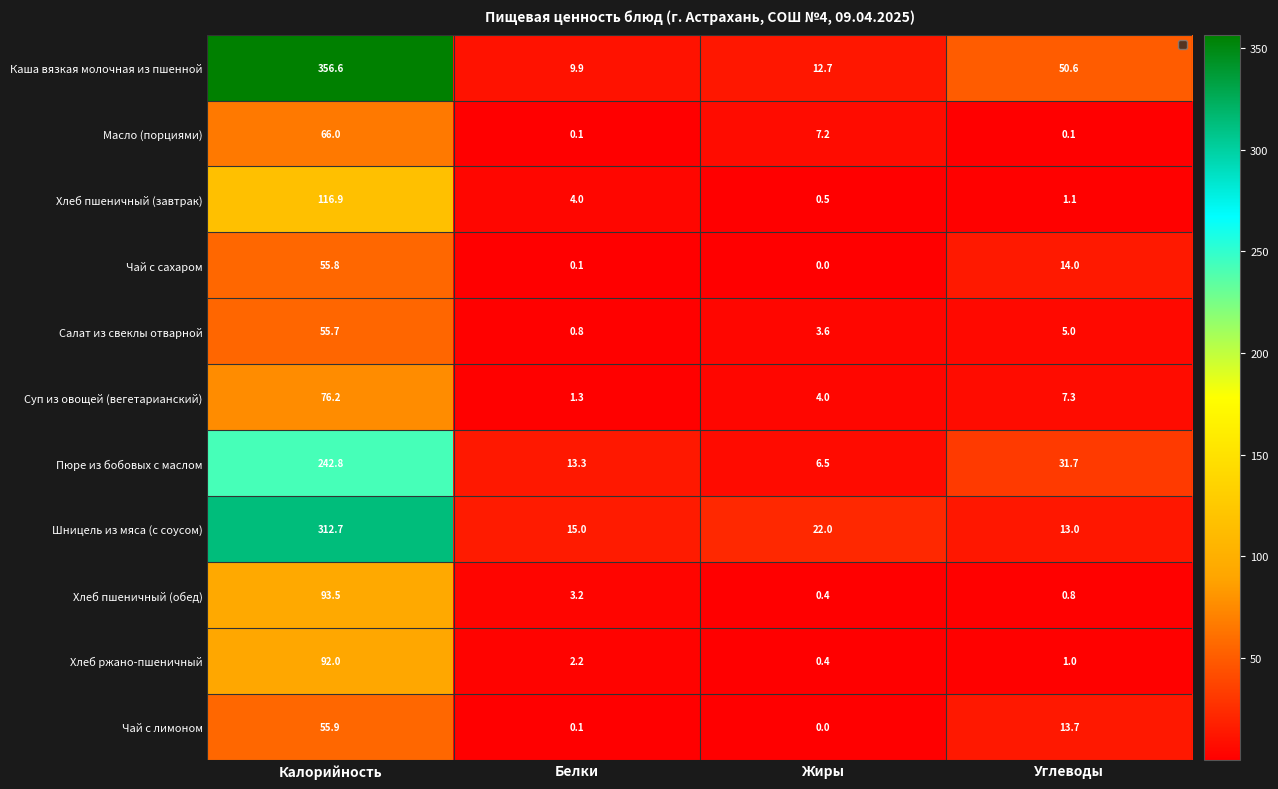

The value of Шницель из мяса (с соусом) at Жиры is 5.8. True or false?

False